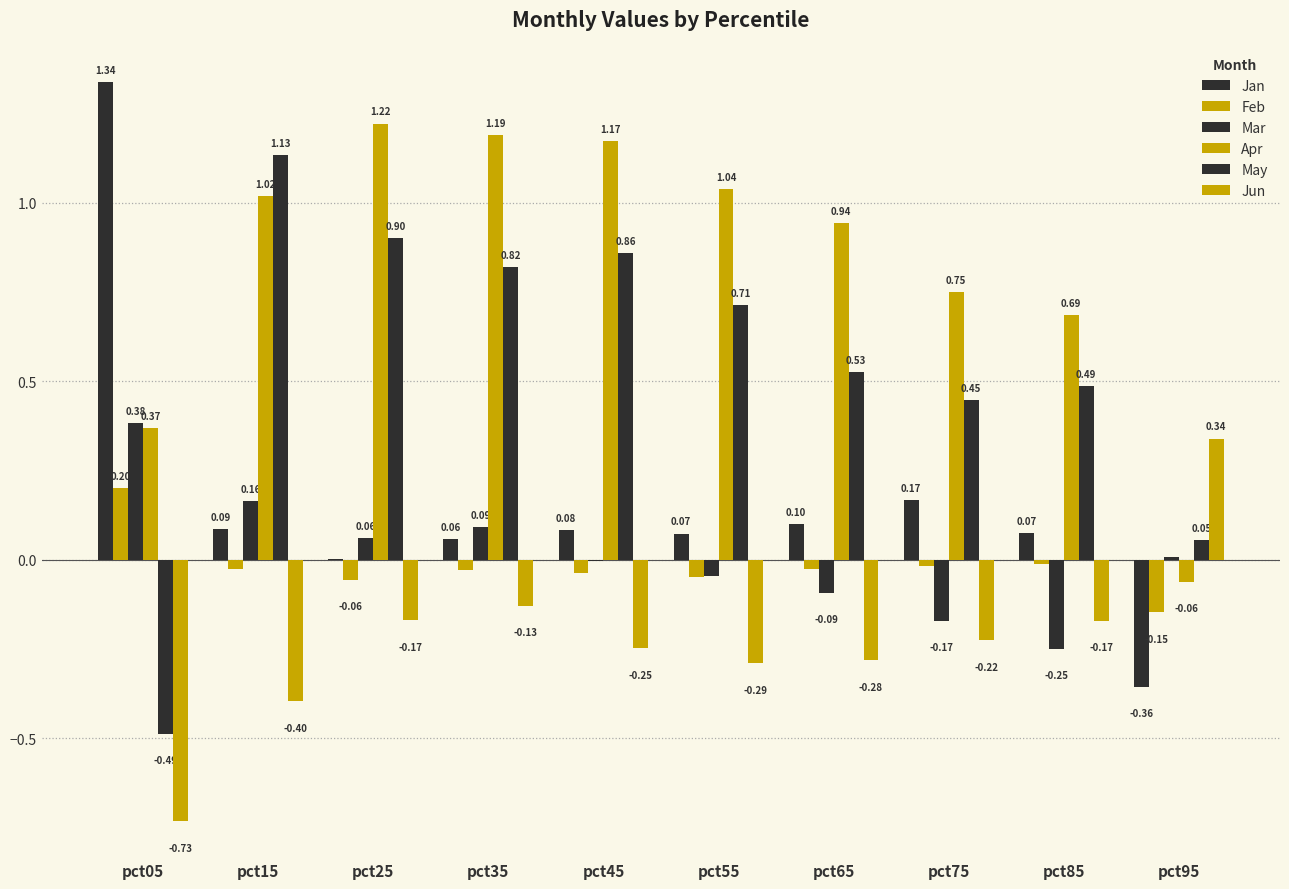

Rank the series by their maximum value, from lowest to highest.

Feb, Jun, Mar, May, Apr, Jan